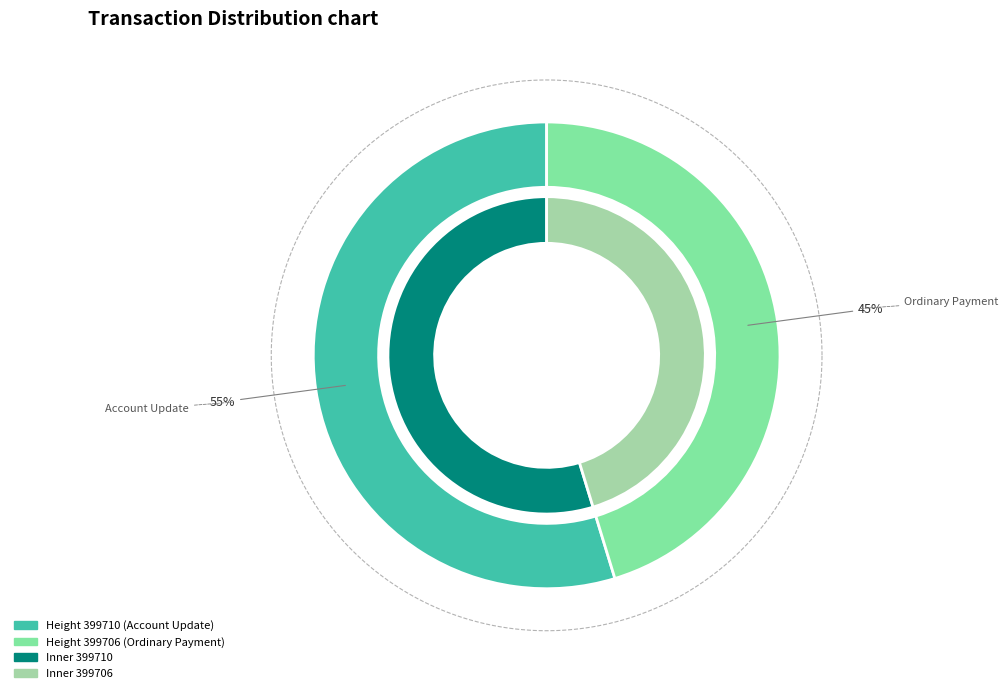

What is the change in value from 399710 to 399706?

-907600485552585728